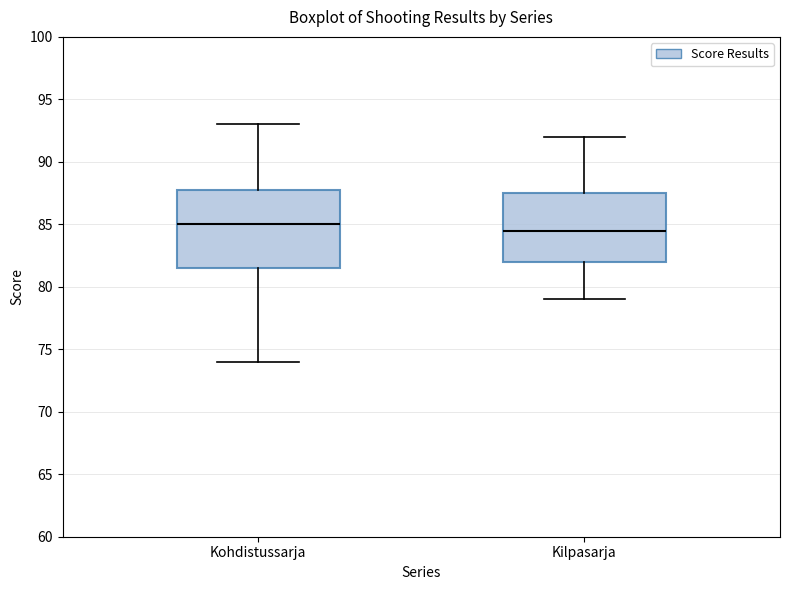

Reading left to right, read every box against the y-axis: the position of its median line, the range the box covers, and the ends of its whiskers. The values are not printed on the chart, so give them approximately, as read against the axis.

Kohdistussarja: median 85.0, box 81.5 to 88.0, whiskers 74.0 to 93.0
Kilpasarja: median 84.5, box 82.0 to 87.5, whiskers 79.0 to 92.0